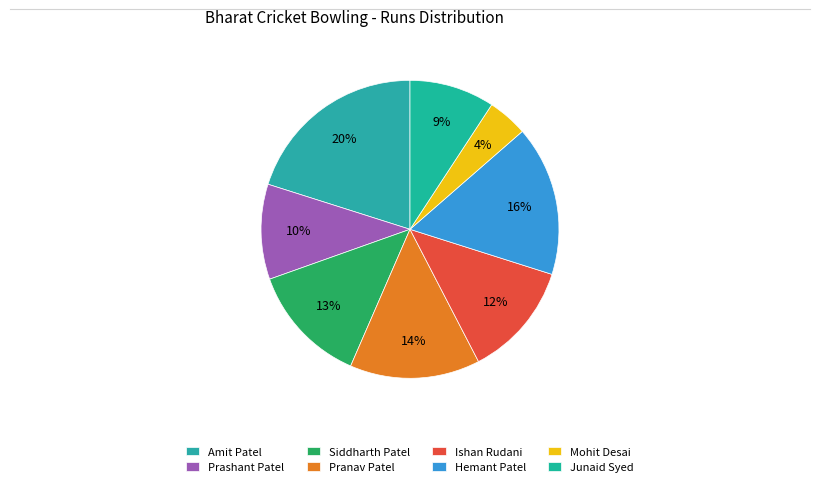

What percentage is the Pranav Patel slice, to the nearest percent?

14%